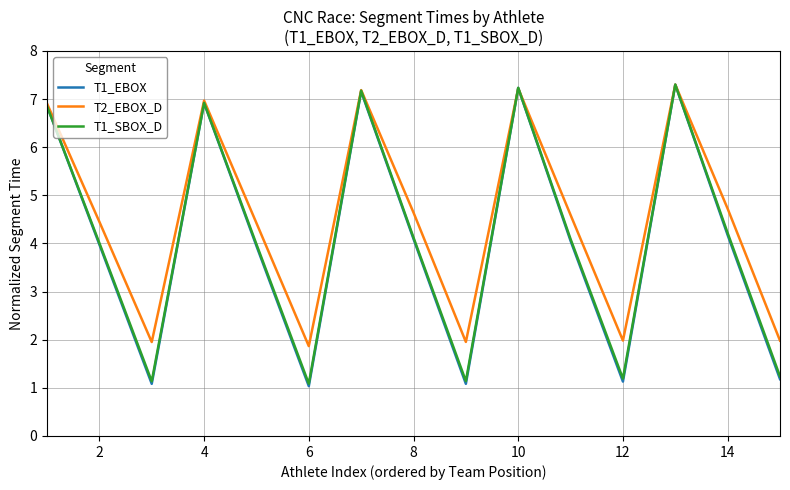

What is the minimum value for T2_EBOX_D?

1.9